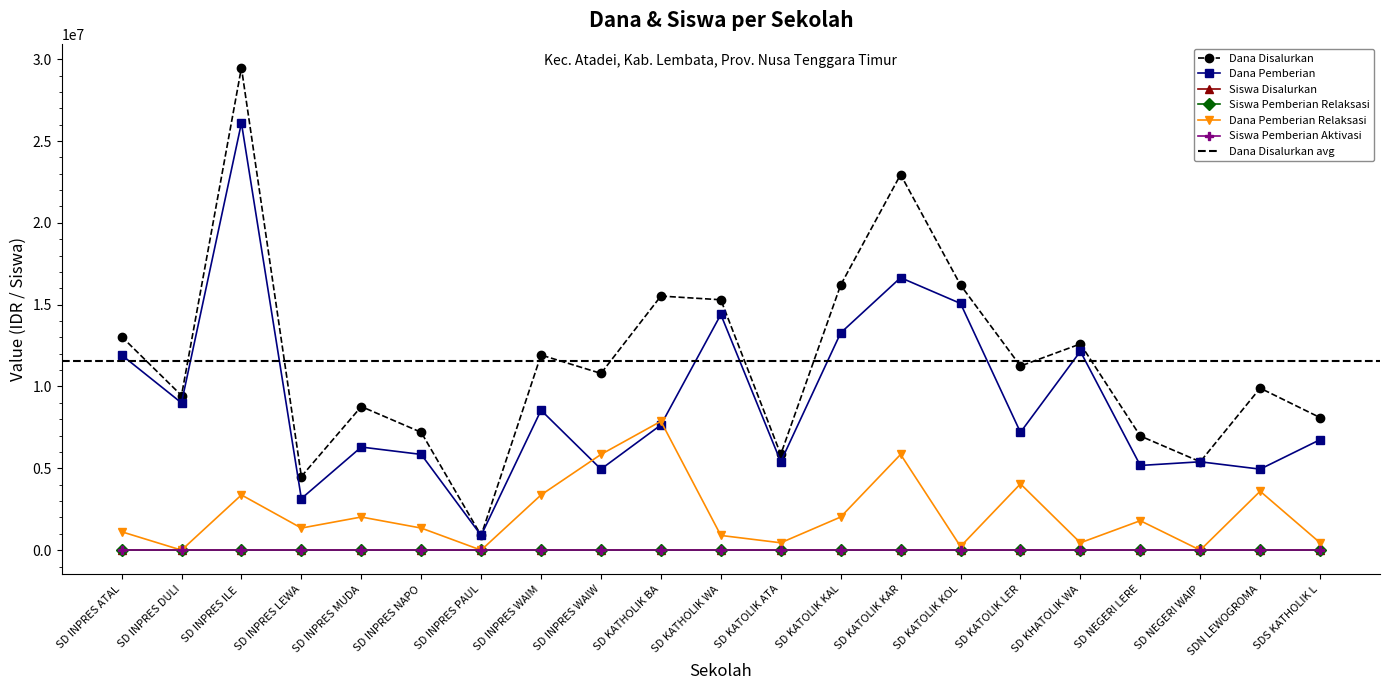

Which series has the largest total across all categories?

Dana Disalurkan